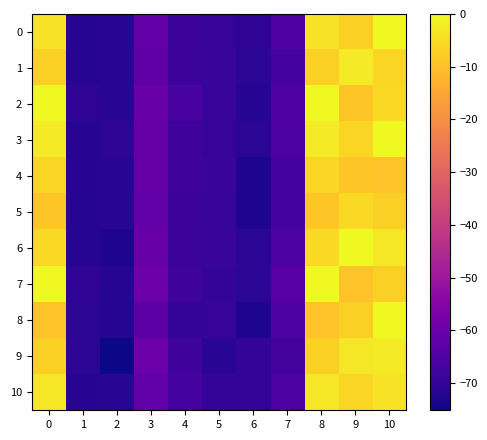

At which category does the chart reach its minimum across all series?

2